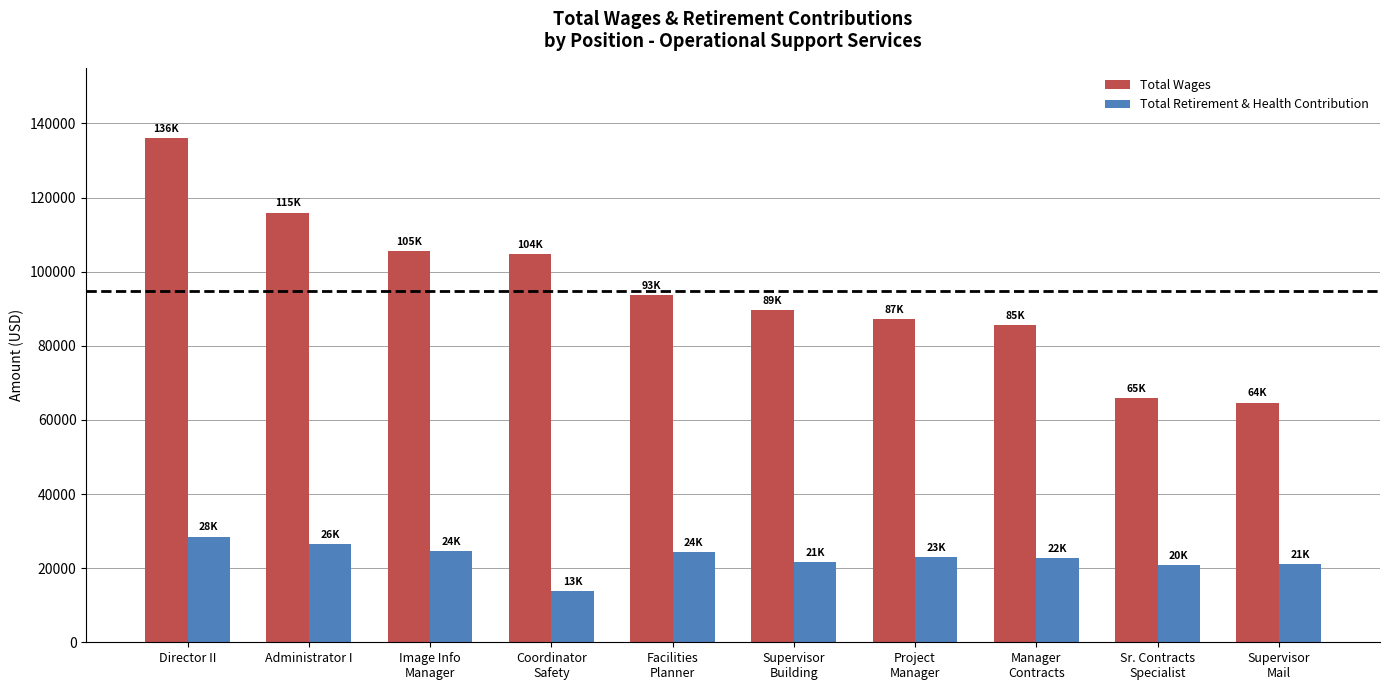

Rank the series at Administrator I from lowest to highest value.

Total Retirement & Health Contribution, Total Wages